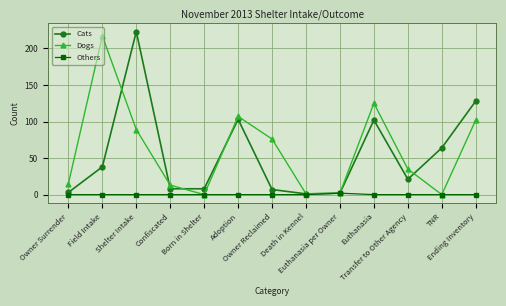

Reading left to right, what are all the values shown in this chart?

Cats: 3	38	223	8	8	103	7	1	2	102	21	64	128
Dogs: 15	217	89	13	0	107	76	1	2	125	35	0	102
Others: 0	0	0	0	0	0	0	0	2	0	0	0	0